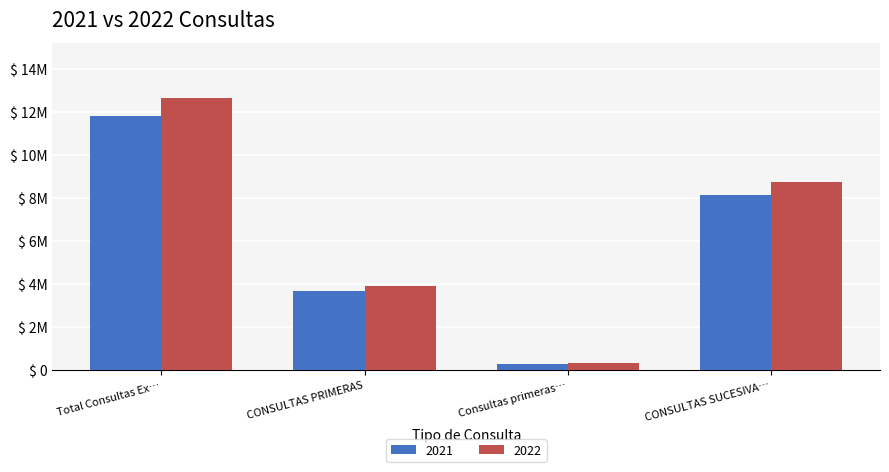

Which series has the widest spread of values?

2022